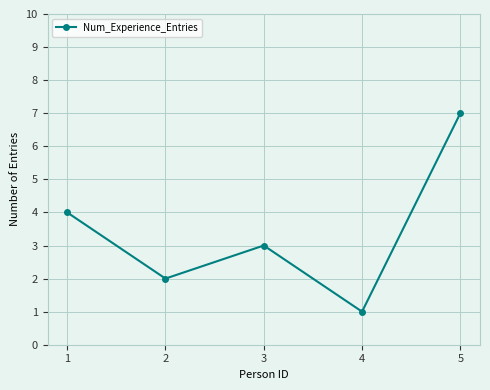

How many data points are less than 3?

2